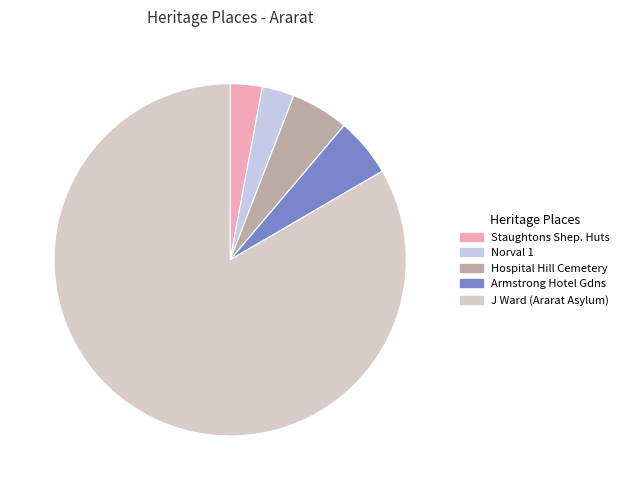

Is there a majority slice in this chart?

Yes